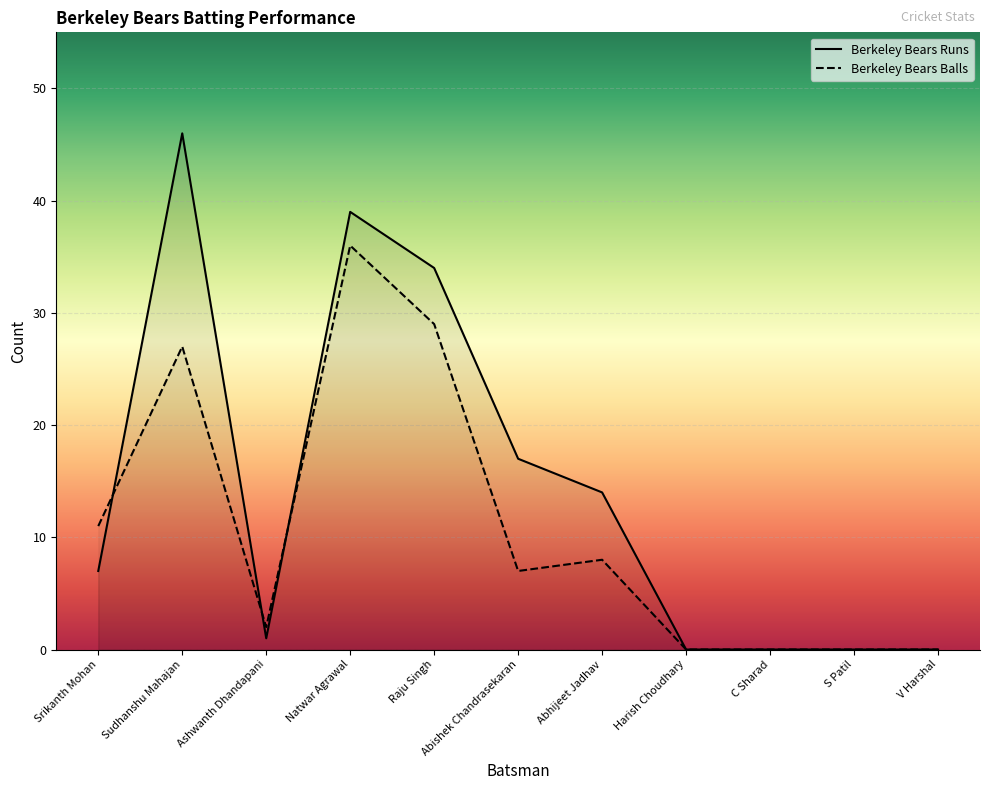

Where does the Berkeley Bears Balls series first go above 7?

Srikanth Mohan